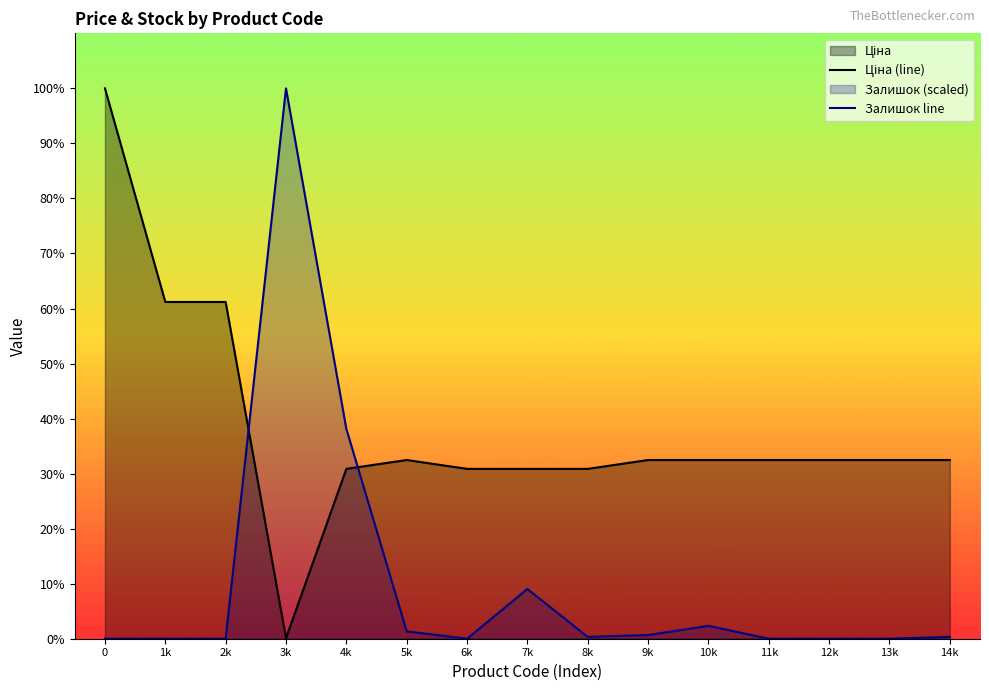

Does the chart display data point markers on the line(s)?

No